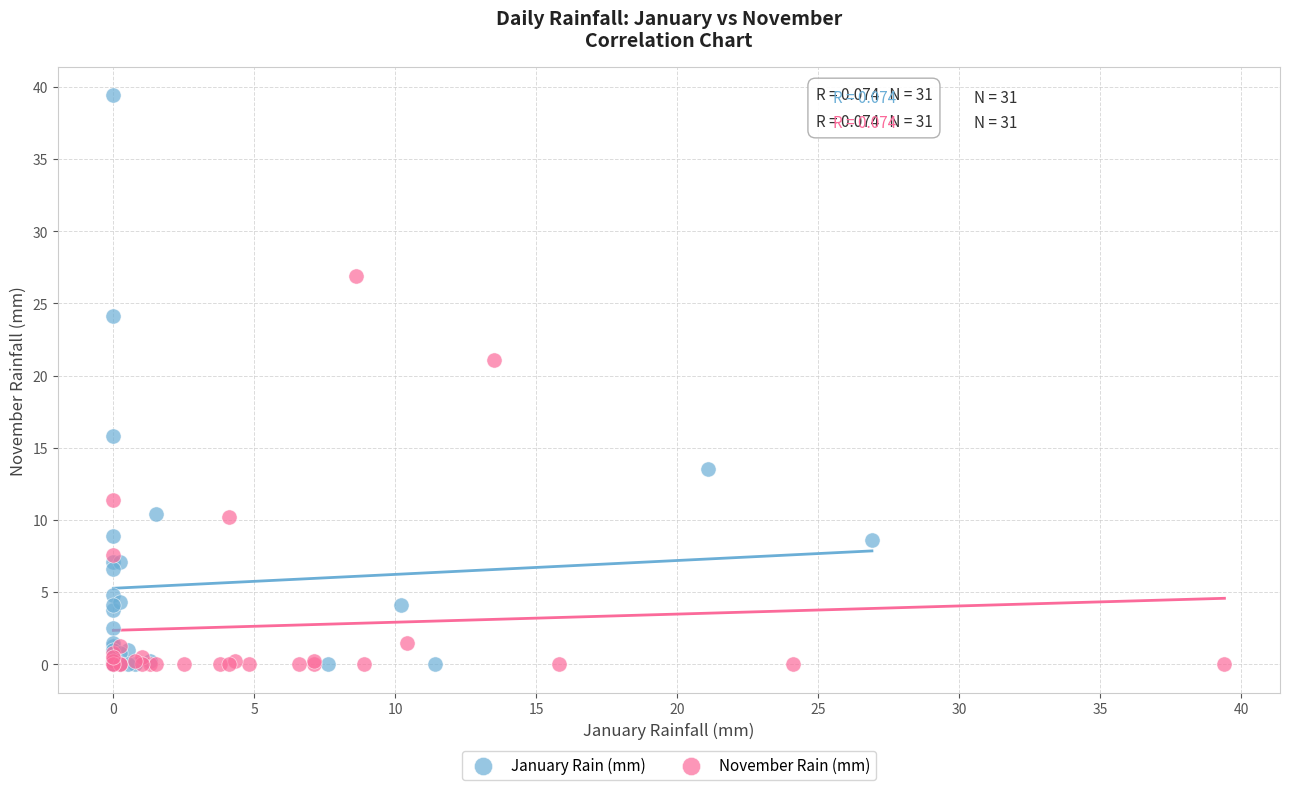

Which series contains the highest Y value?

January Rain (mm)